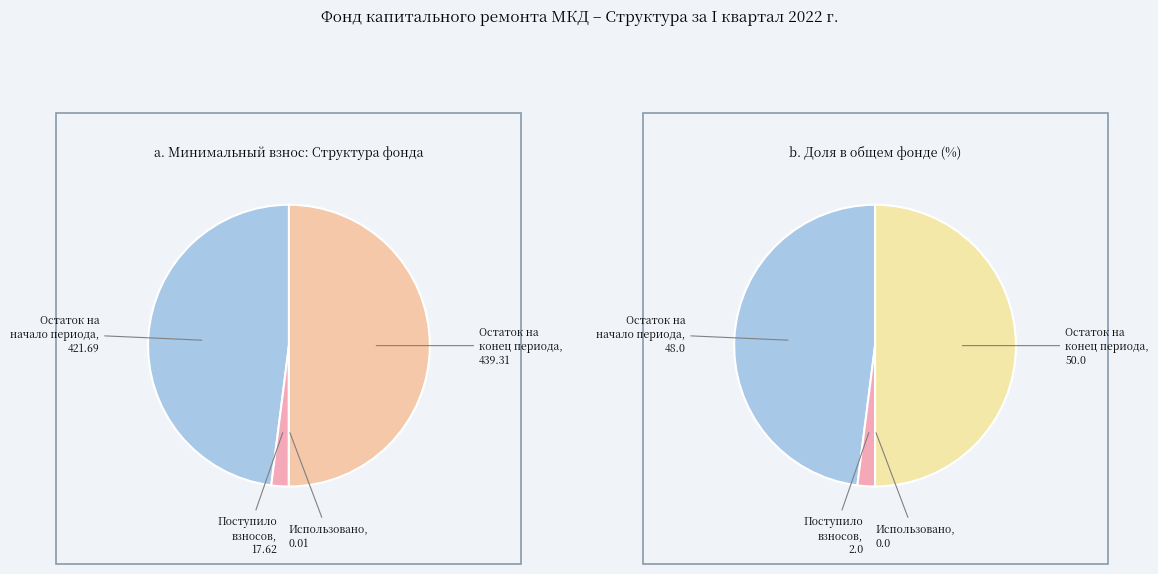

What is the total percentage of Поступило взносов and Использовано?

2.0%